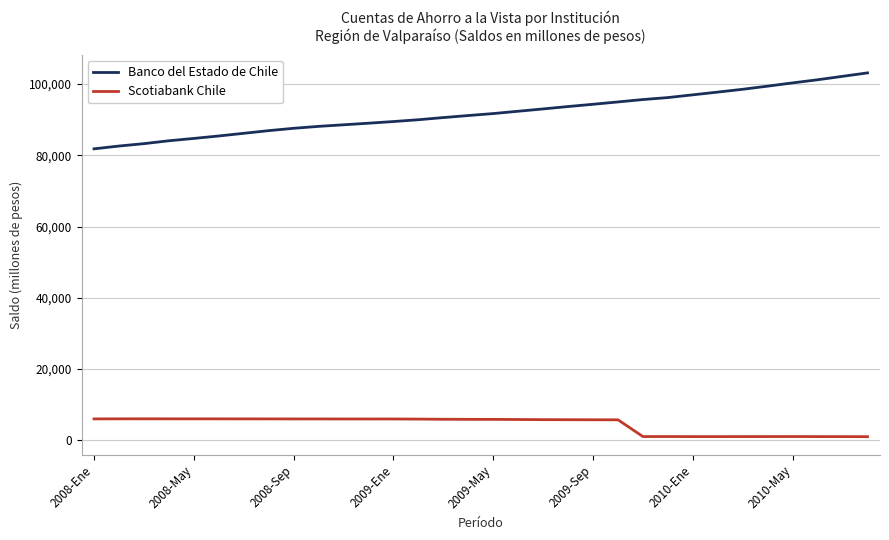

Does the chart have visible grid lines?

Yes